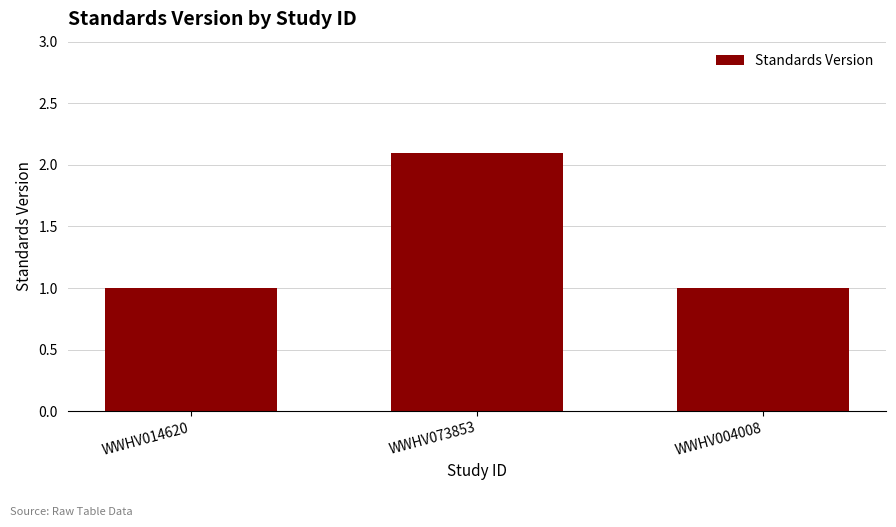

At which category does the chart reach its peak across all series?

WWHV073853